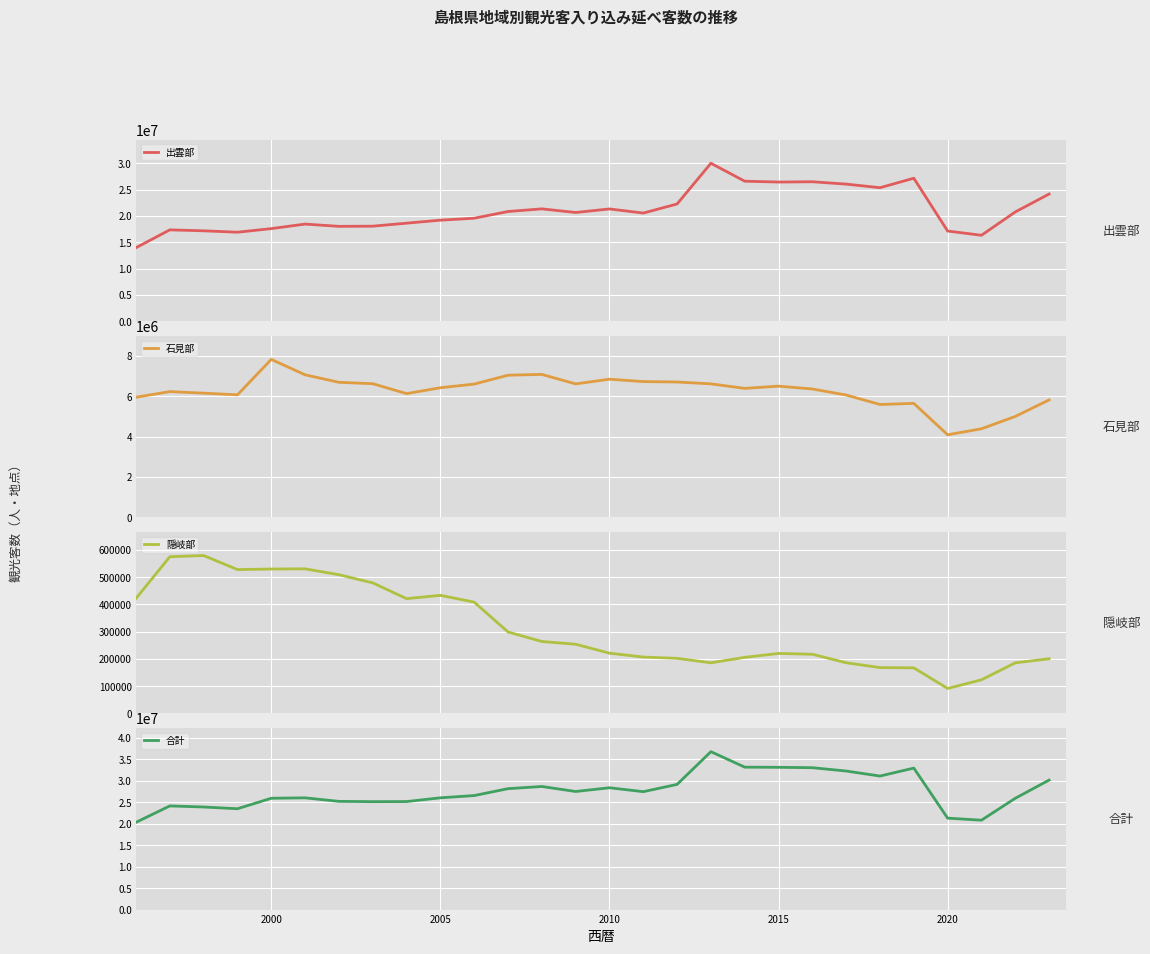

The value of 合計 at 2010 is 37540980. True or false?

False